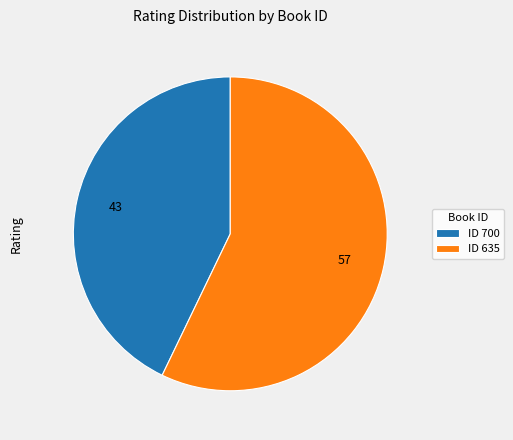

How many slices are in this pie chart?

2